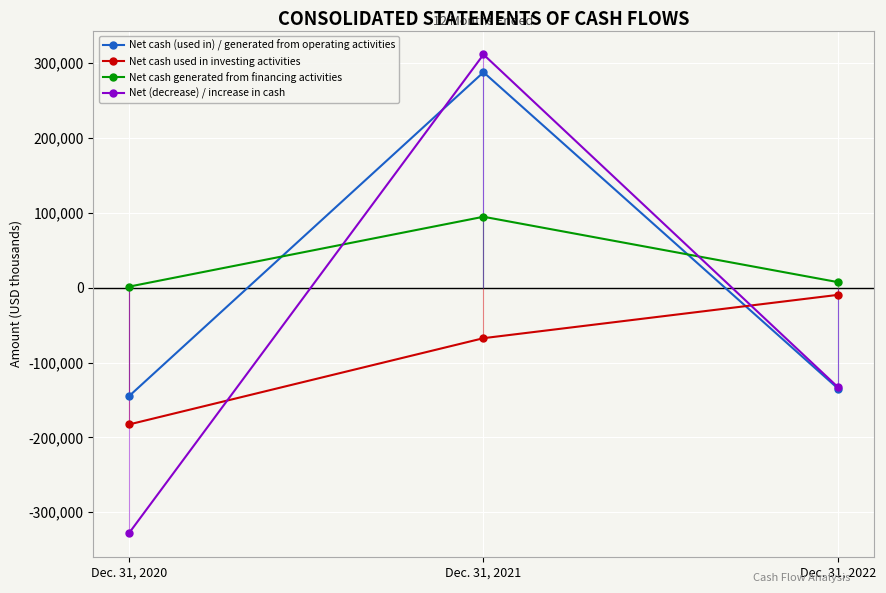

Is this an area chart (filled region under the line)?

No